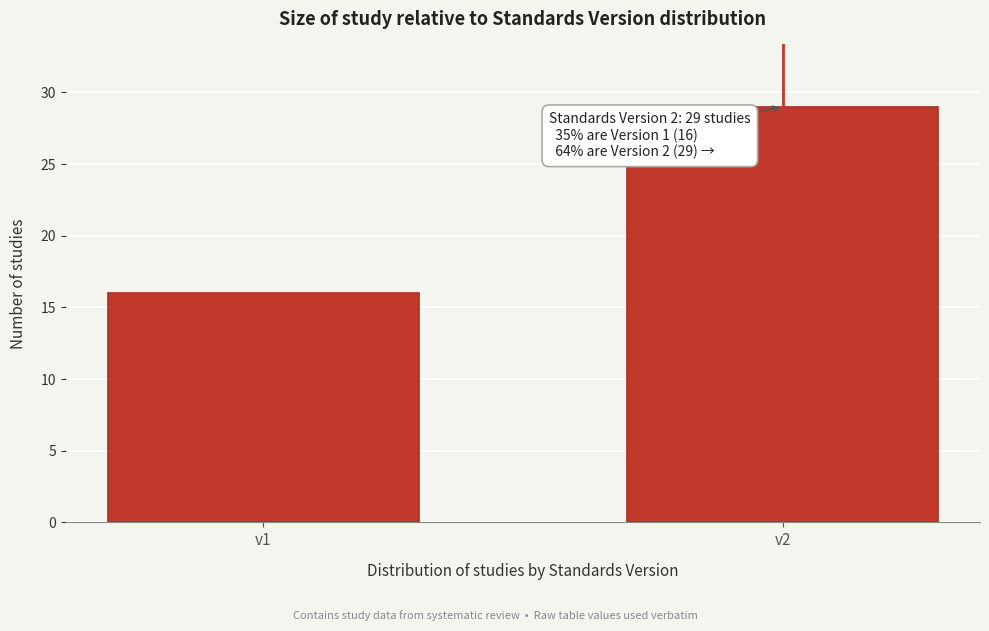

Reading left to right, list all the values displayed in this chart.

16	29